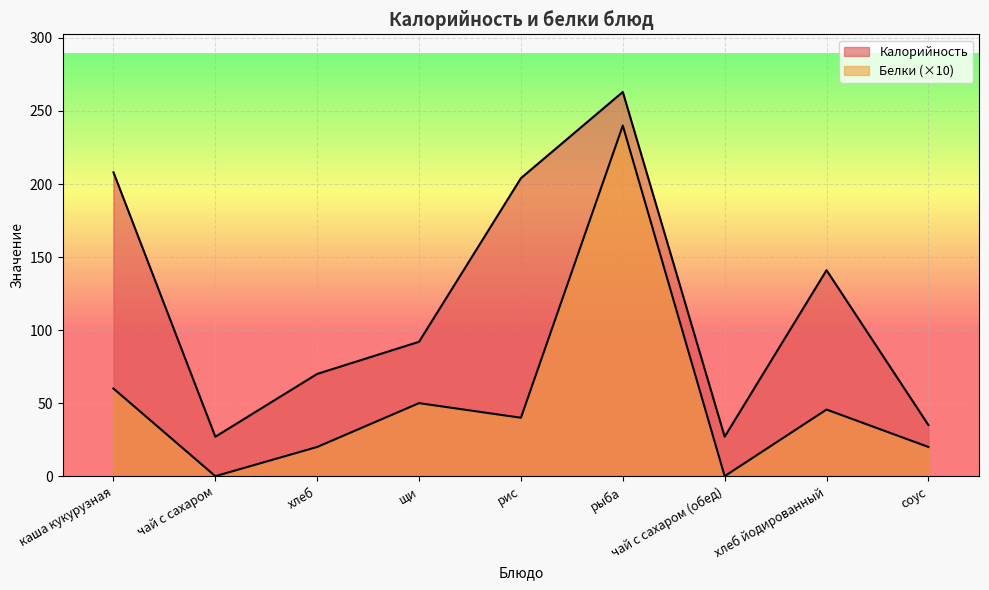

What is the total value across all series at рыба?

503.0